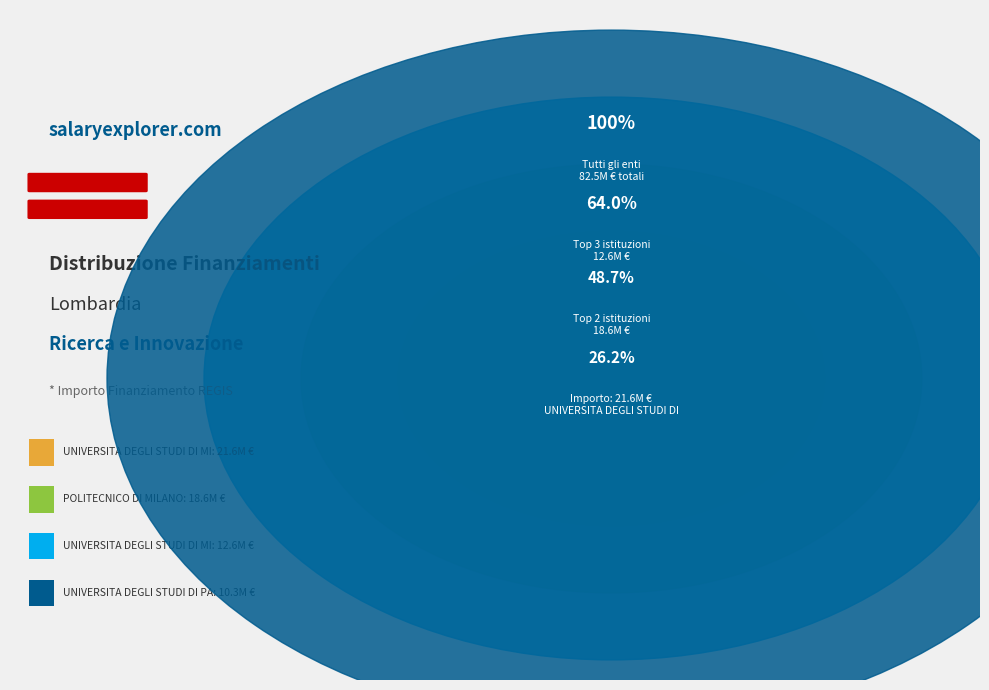

Combined, do I.U.S.S. PAVIA and UNIVERSITA DEGLI STUDI DI BERGAMO account for over 50%?

No